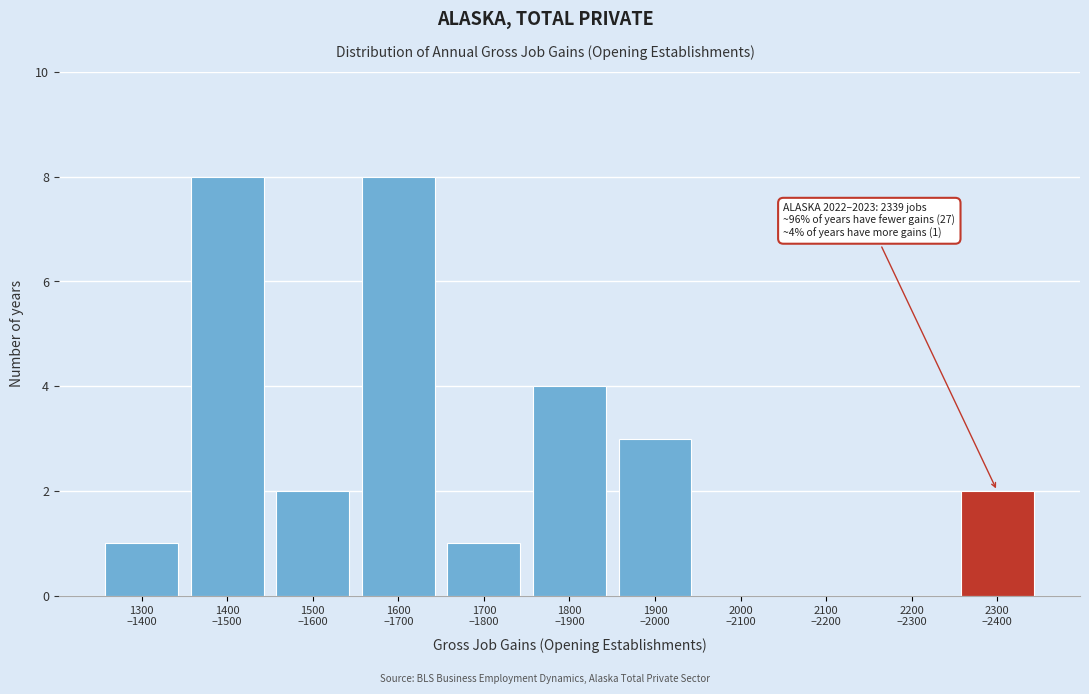

What is the sum of all values?

29